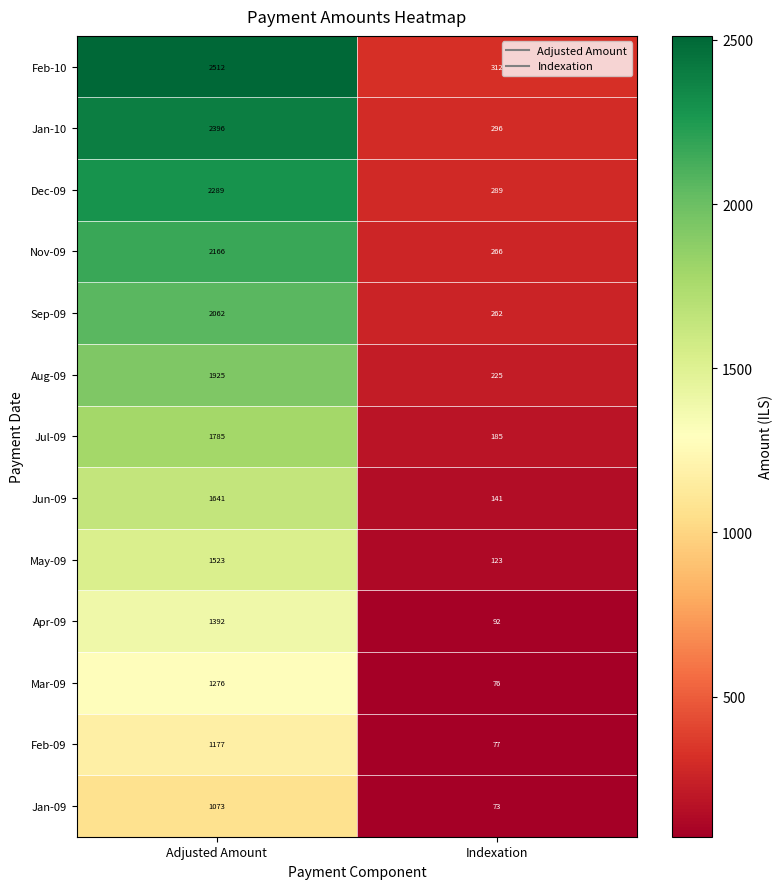

The value of Feb-10 at Indexation is 132. True or false?

False